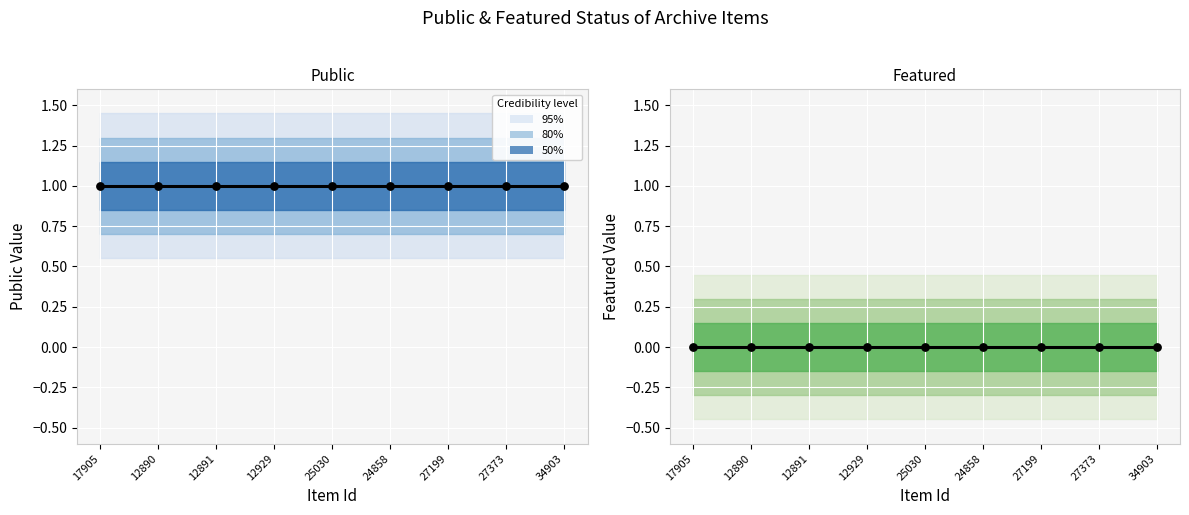

At which category is the sum across all series the highest?

17905